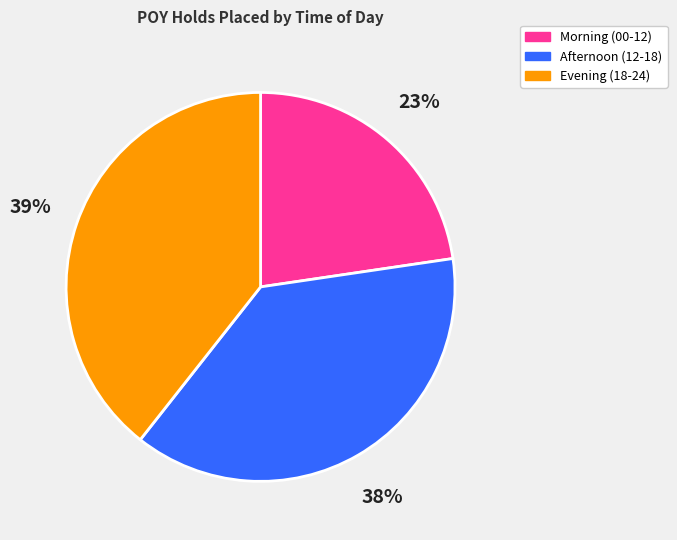

To the nearest percent, what percentage of the pie is Afternoon (12-18)?

38%